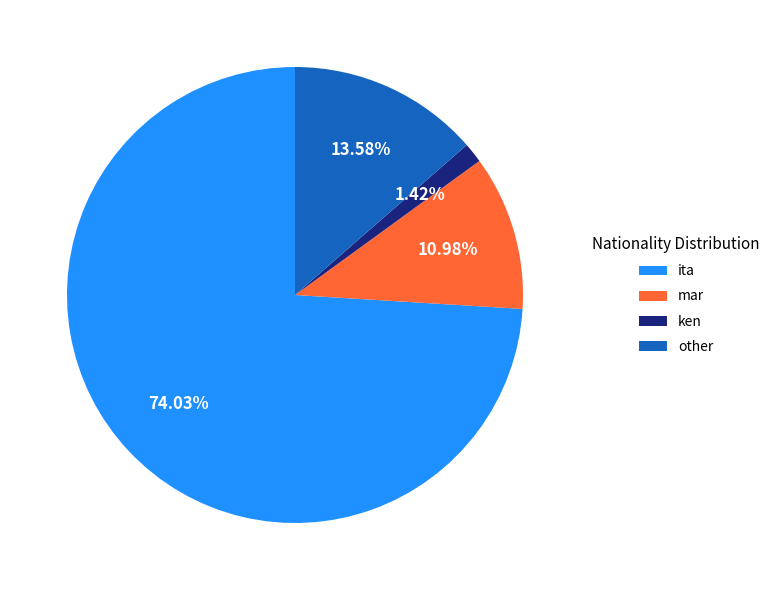

Which category has the smallest portion of the pie?

ken